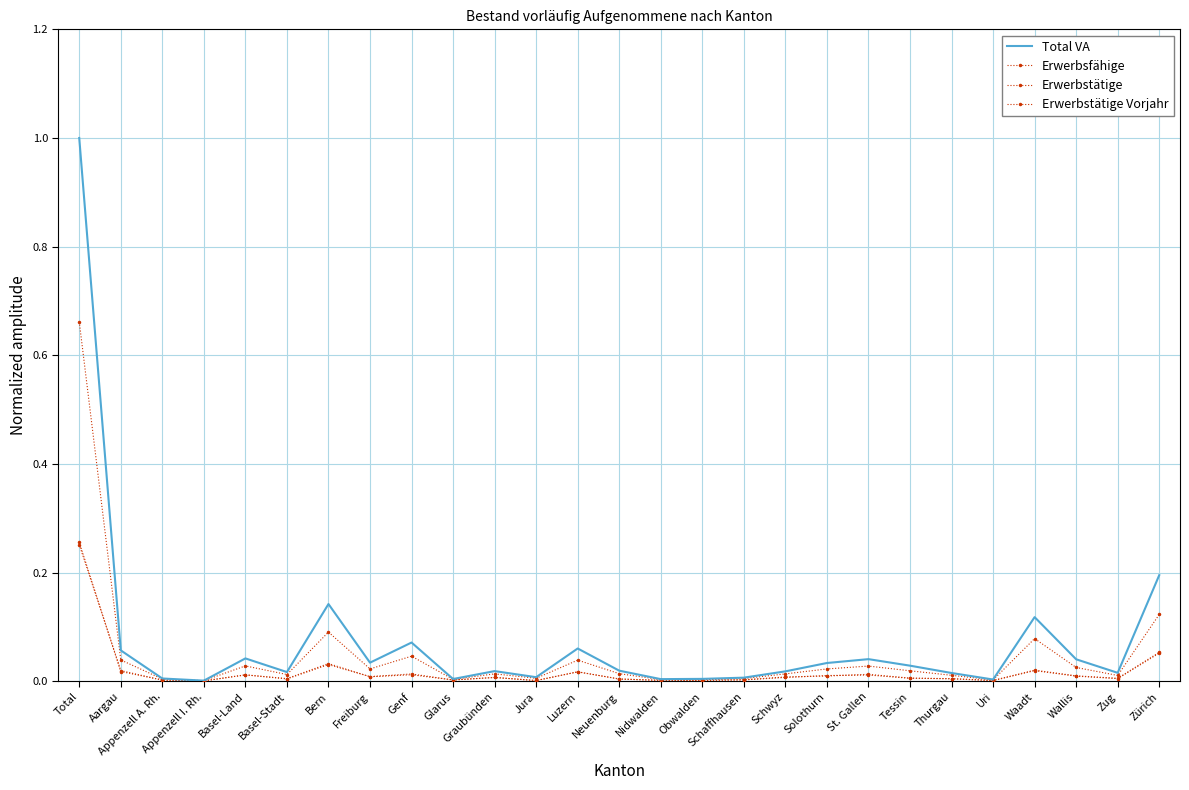

Count the number of data series in this chart.

4